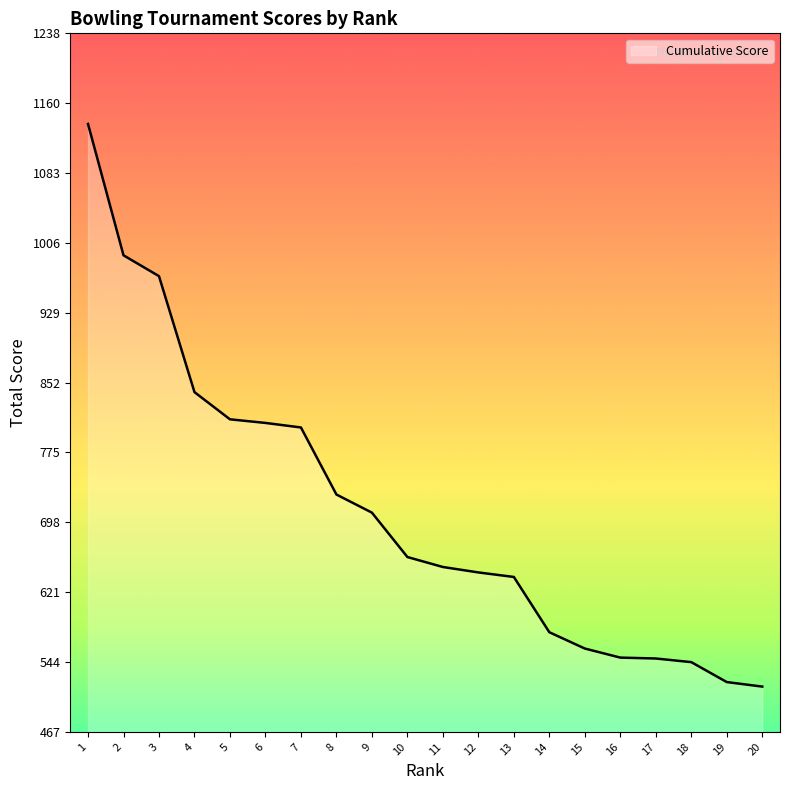

What is the change in value from 9 to 19?

-187